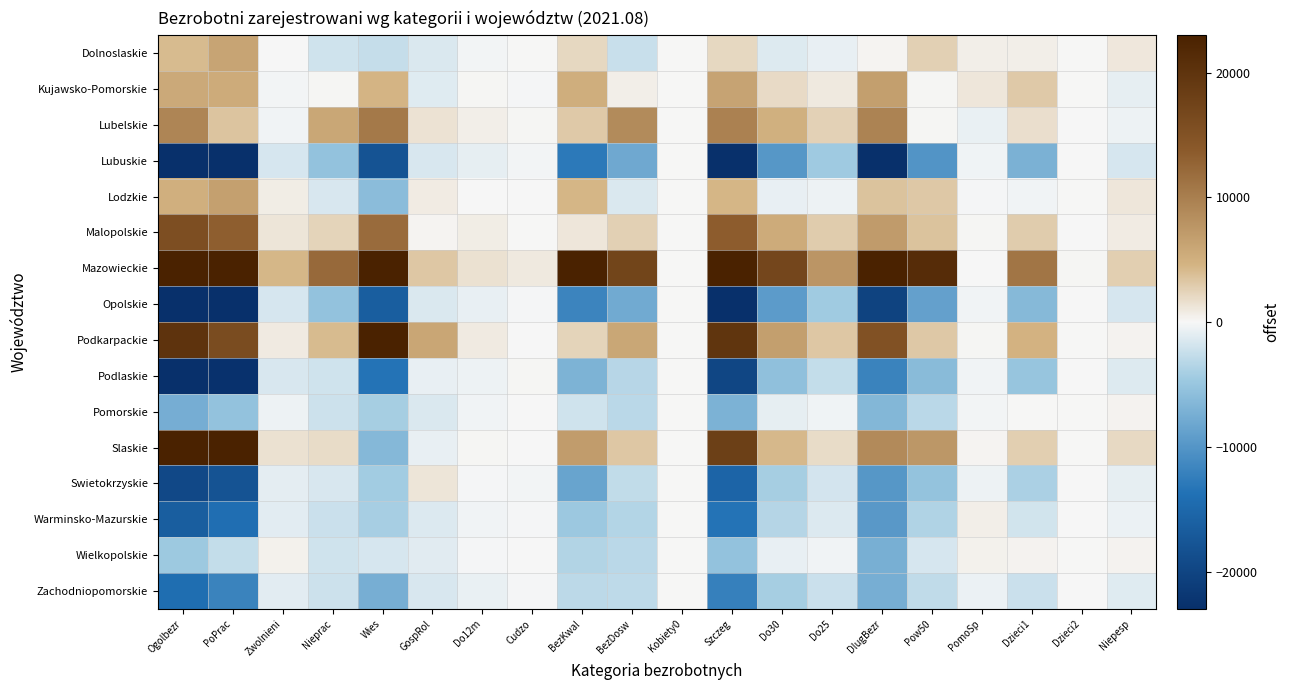

Which series changed the most between Cudzo and Niepesp?

Slaskie